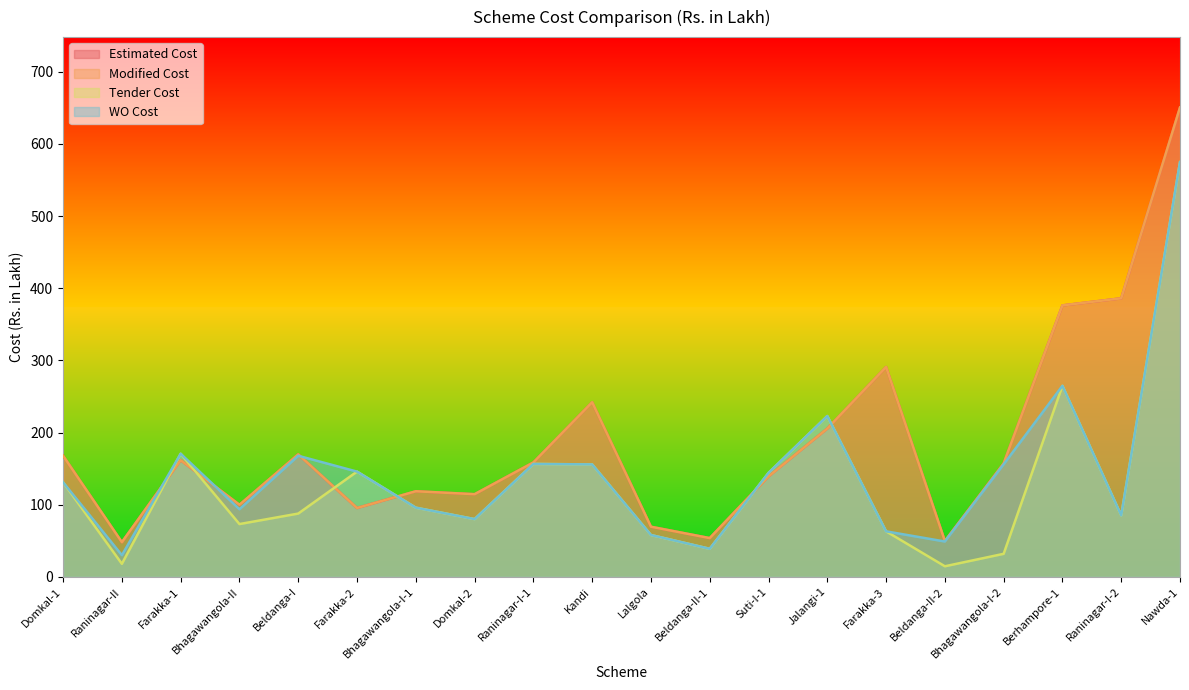

What is the value of the Estimated Cost point at the 2nd from the left?

48.0